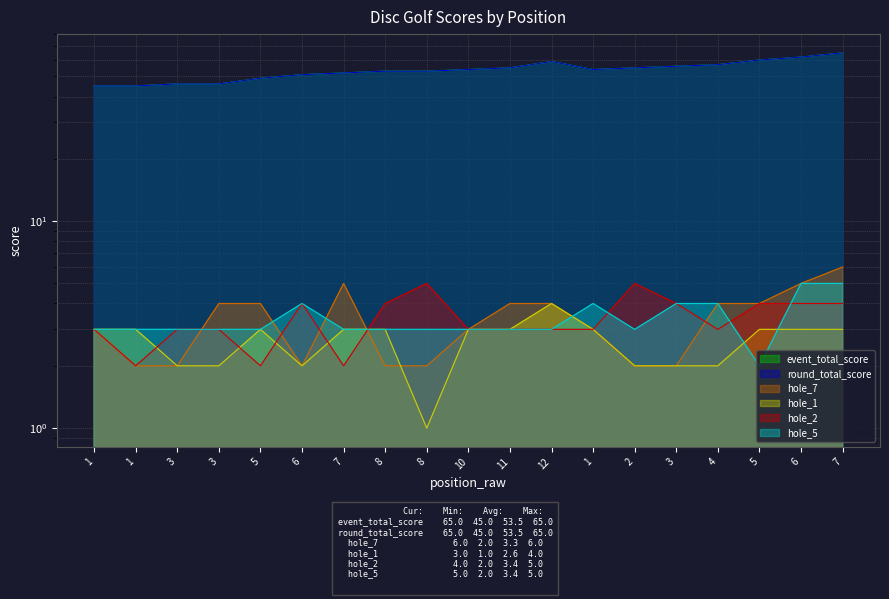

True or false: event_total_score and hole_5 cross at least once.

False